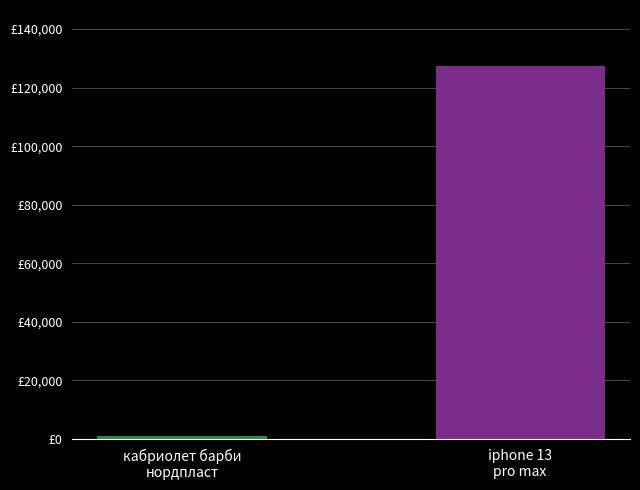

The value of средн. цена at iphone 13 pro max is 127408.9. True or false?

True